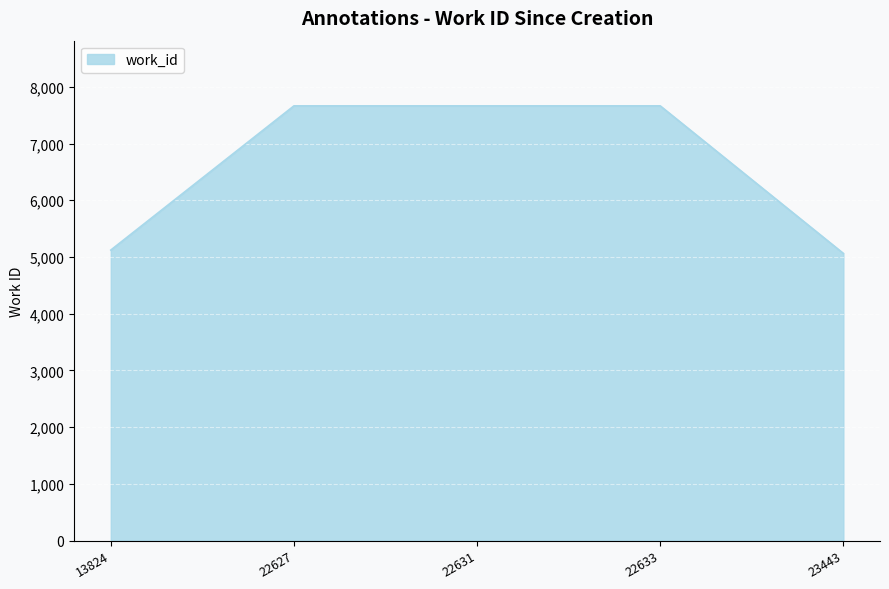

What is the smallest value displayed?

5063